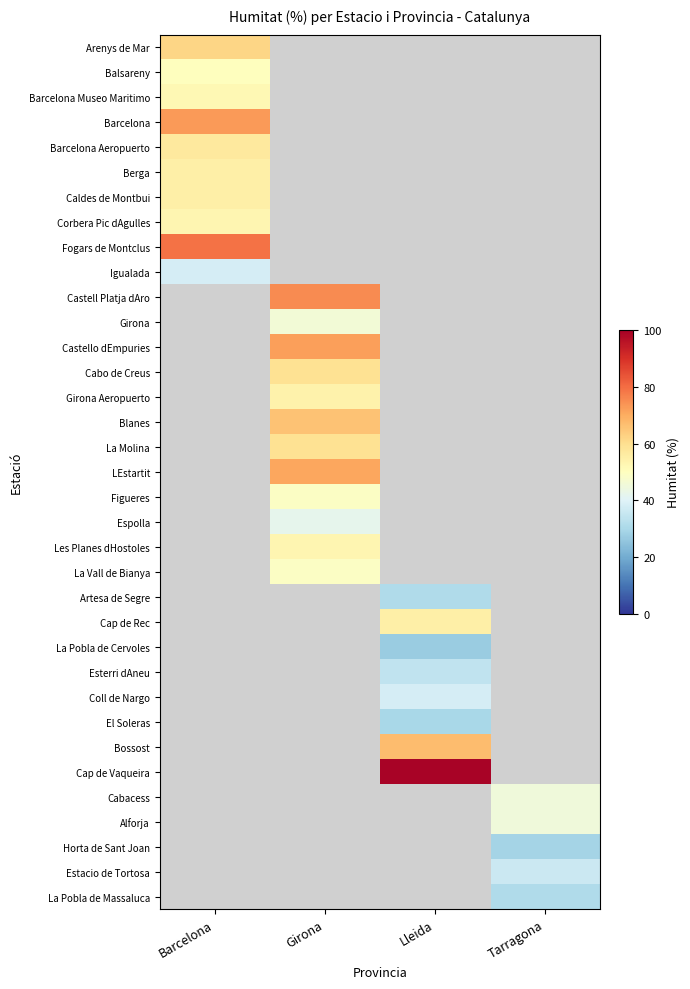

How many values in Corbera Pic dAgulles are above zero?

1